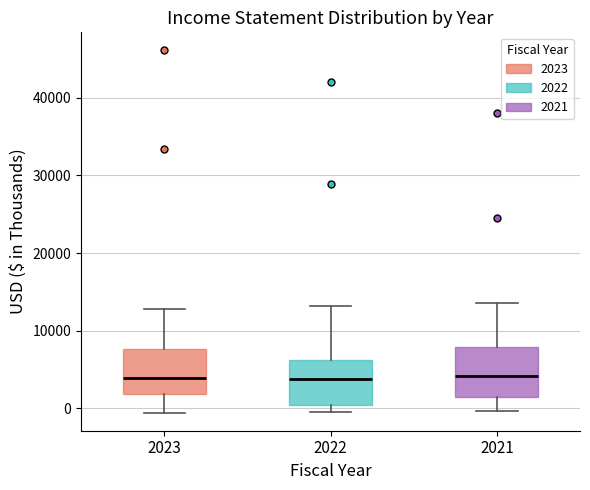

Where is the lower edge of the box at x = 2023 on the y-axis? The values are not printed on the chart, so give them approximately, as read against the axis.

2000